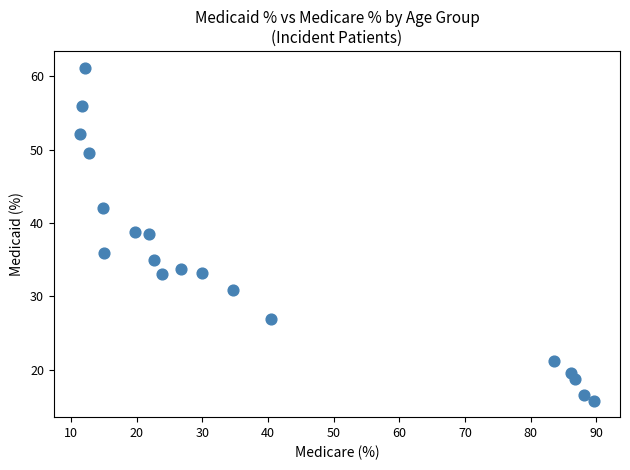

What is the range of Y values (max minus min)?

45.4